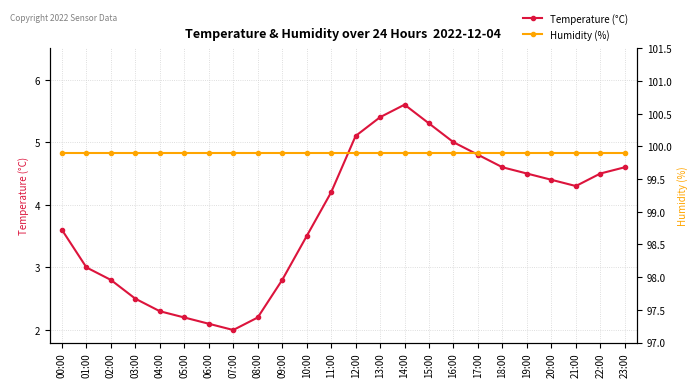

How many series are shown in this chart?

2